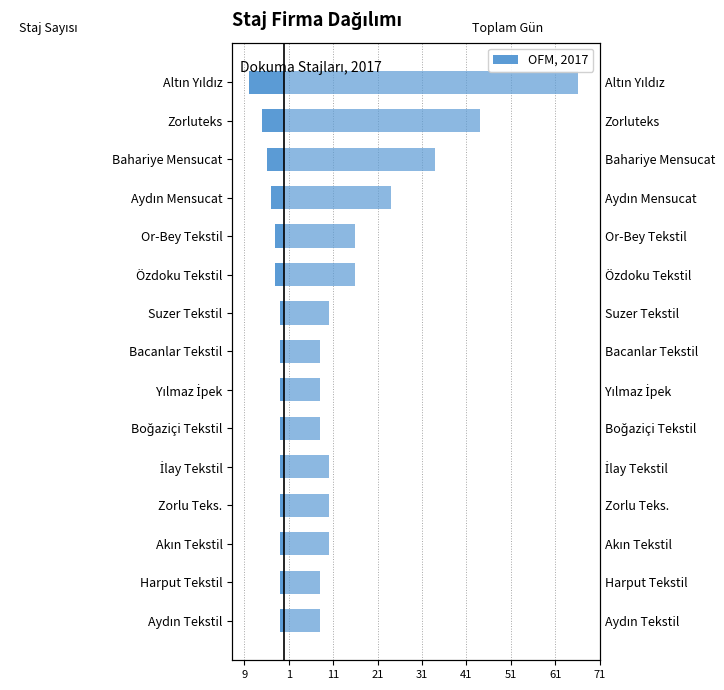

Is it true that Staj Sayısı equals 0 at Akın Tekstil?

False